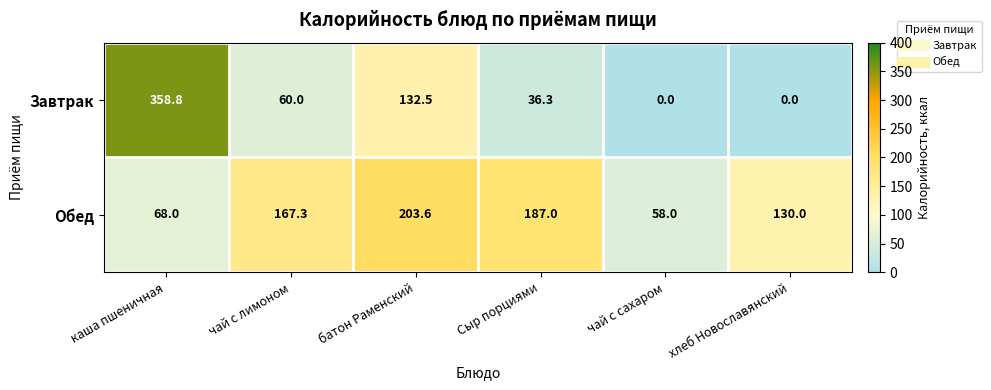

What is the difference between the maximum and minimum values in the Обед series?

145.6